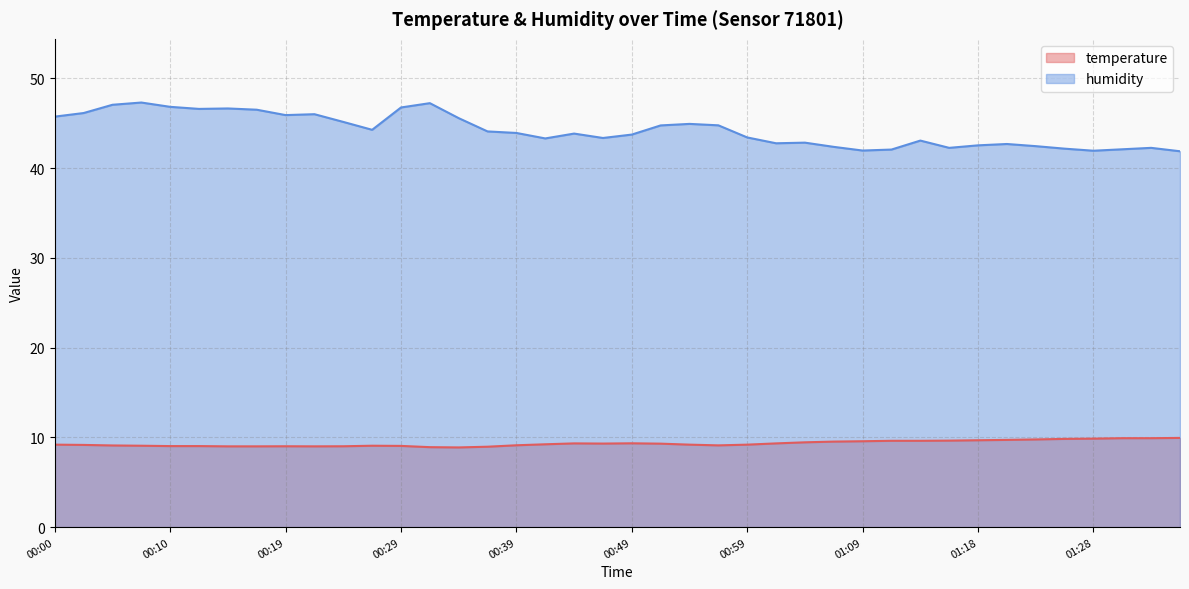

What are all the series names shown in the legend?

temperature, humidity